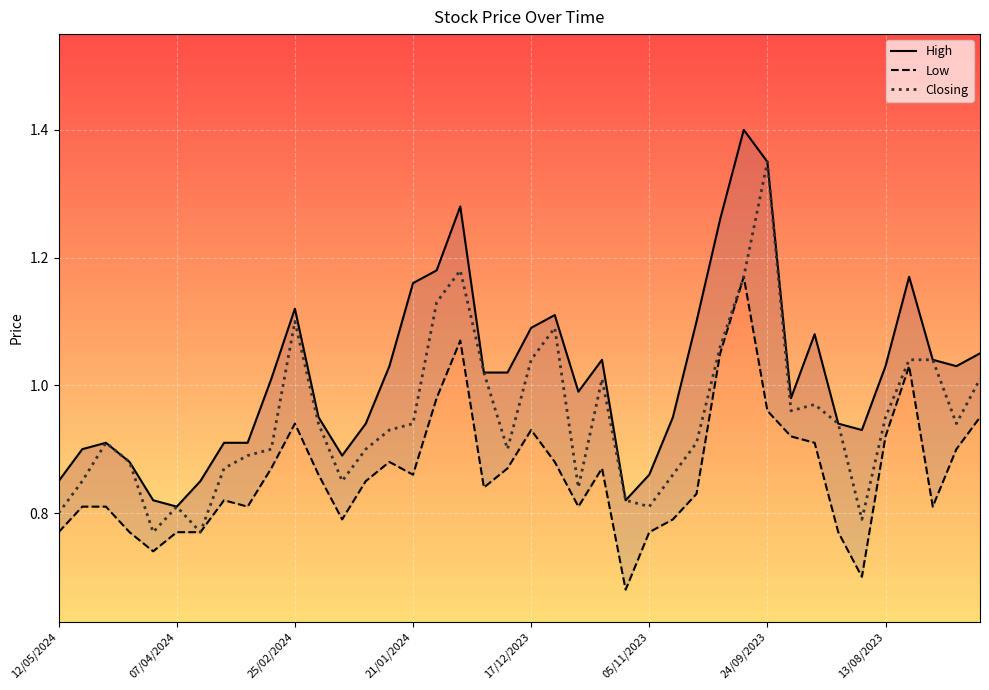

What is the difference between the second highest and minimum values in the Closing series?

0.4